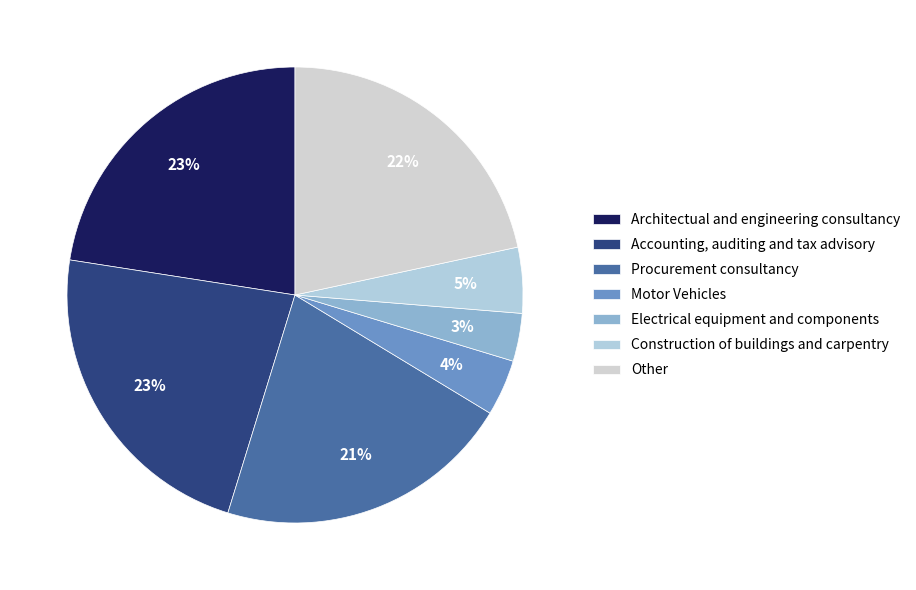

What is the ratio of the value at Procurement consultancy to the value at Accounting, auditing and tax advisory?

0.9